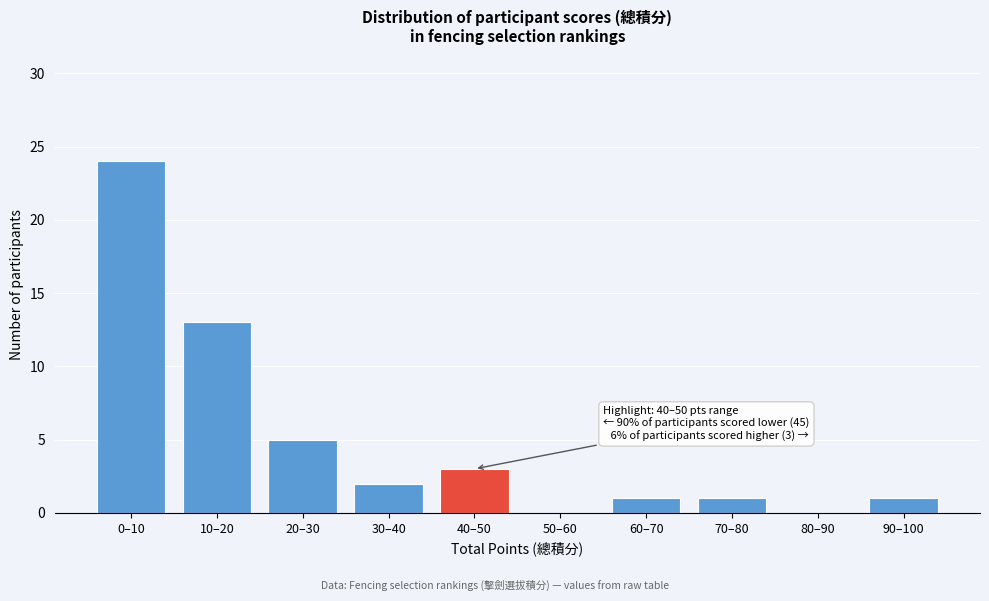

Reading left to right, what are all the values shown in this chart?

0–10=24	10–20=13	20–30=5	30–40=2	40–50=3	50–60=0	60–70=1	70–80=1	80–90=0	90–100=1